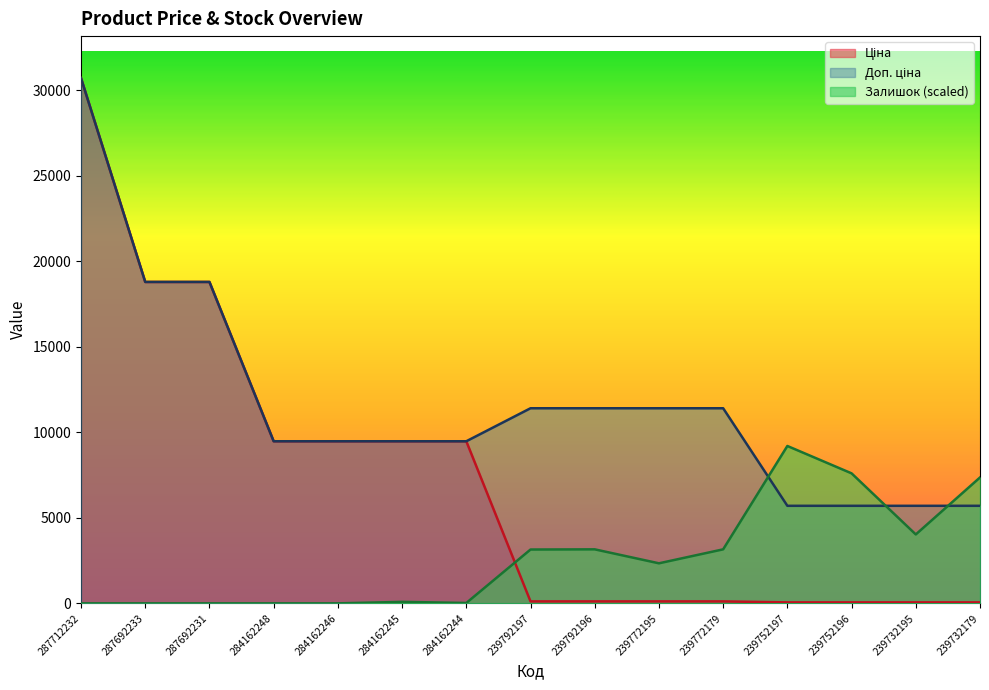

How many interior local valleys does the Залишок series have?

3